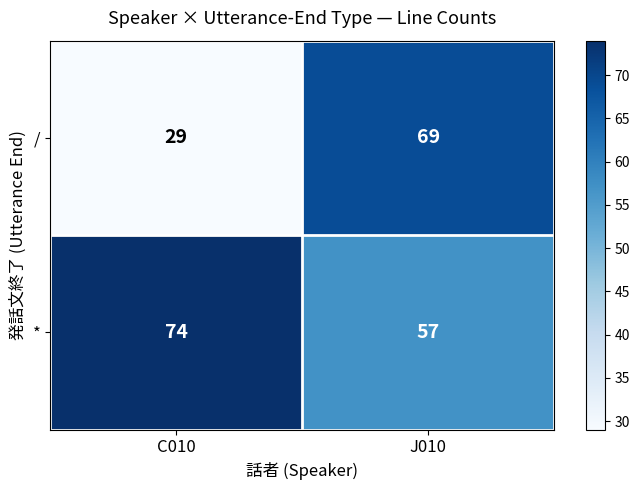

Is it true that / equals 92 at J010?

False